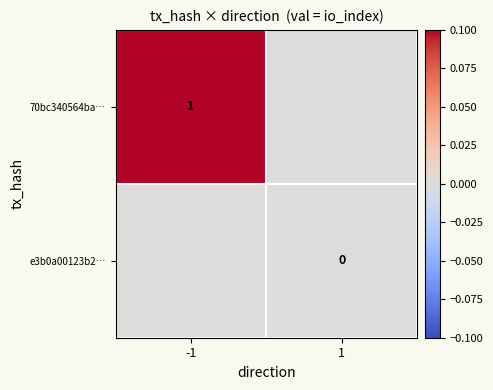

True or false: 70bc340564ba… has a value of 2 at -1.

False